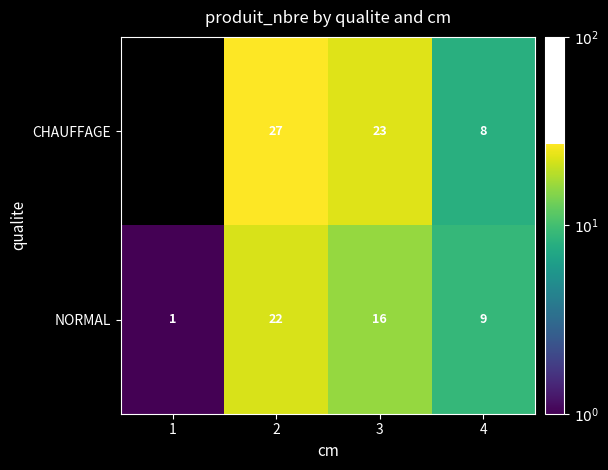

What is the total value across all series at 4?

17